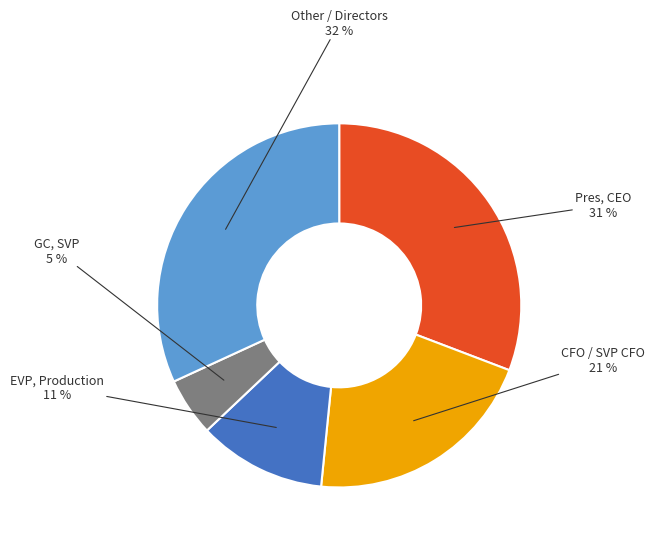

Does any single category account for the majority?

No